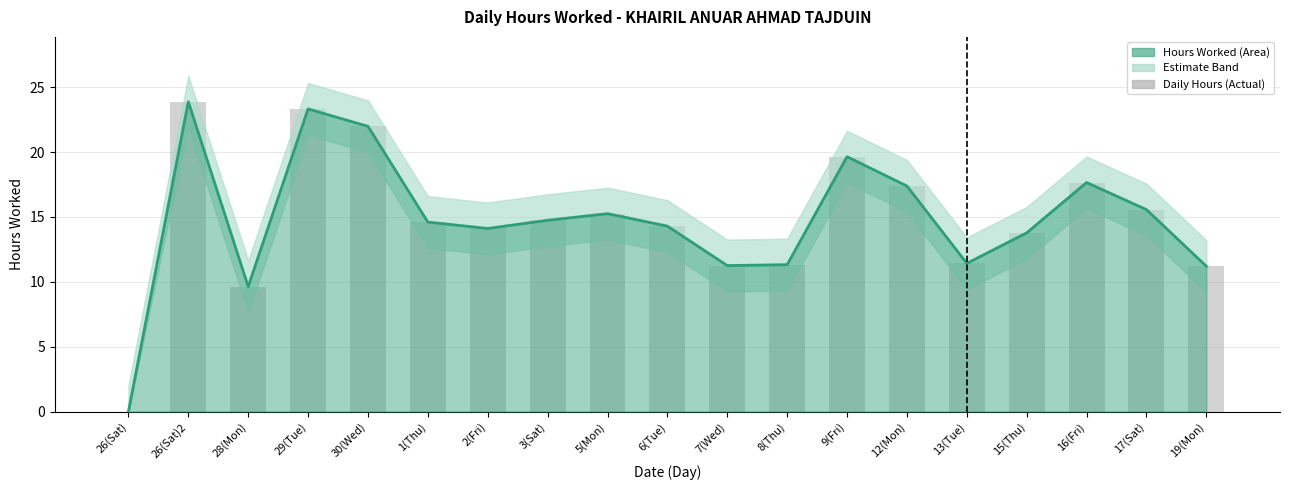

What is the total value across all series at 7(Wed)?

22.5